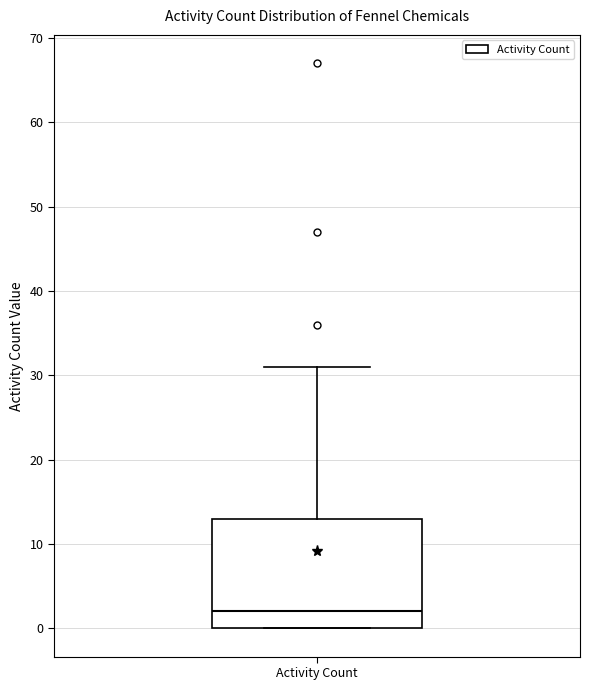

Transcribe this box plot: give where the median line is, the range the box spans, and where the two whiskers end, as read against the y-axis. The values are not printed on the chart, so give them approximately, as read against the axis.

median 2, box 0 to 13, whiskers 0 to 31